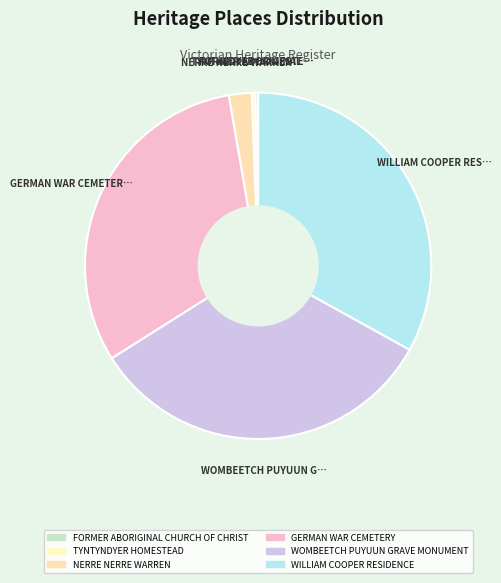

What is the total percentage of TYNTYNDYER HOMESTEAD and FORMER ABORIGINAL CHURCH OF CHRIST?

0.6%